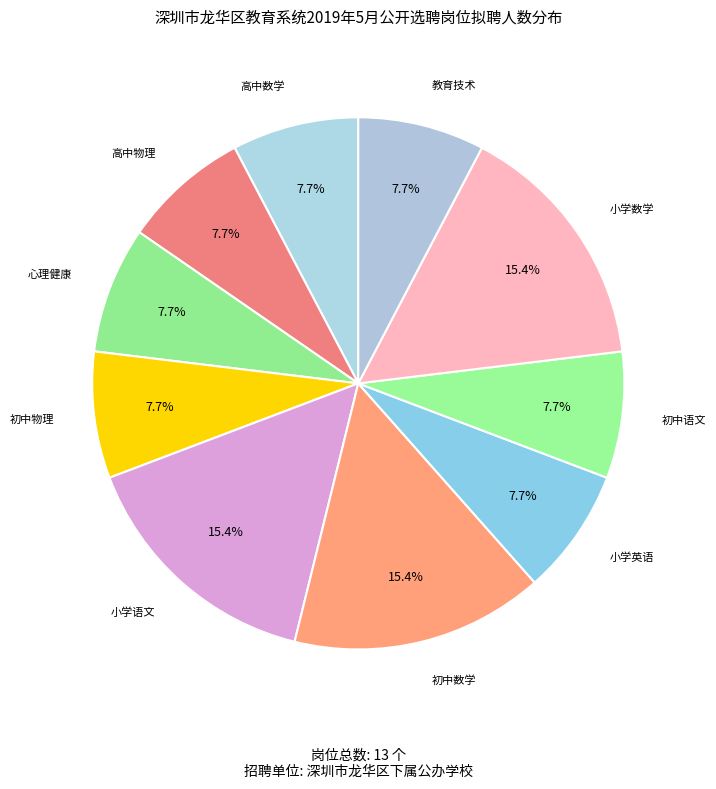

To the nearest percent, what is the difference between the largest and smallest slice percentages?

8%